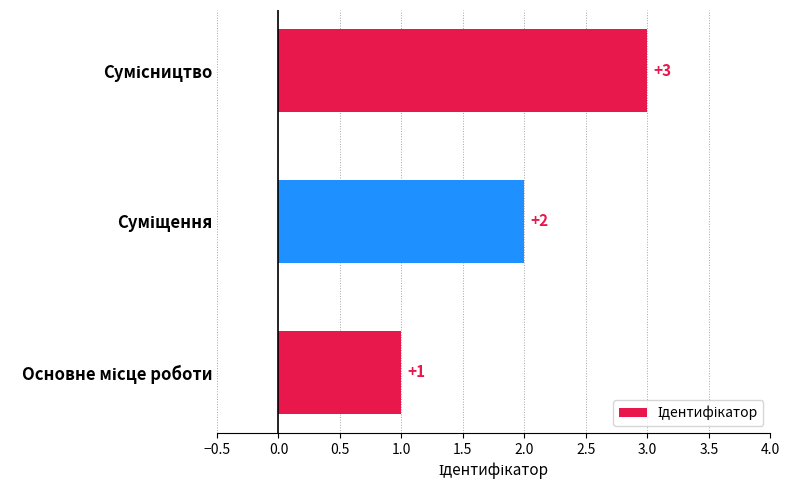

What is the difference between the maximum and second lowest values?

1